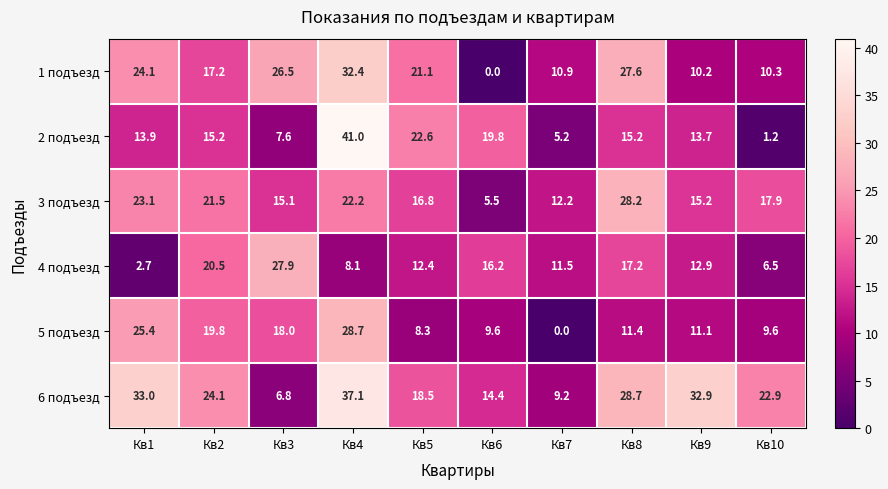

At how many categories does at least one series exceed 31?

3